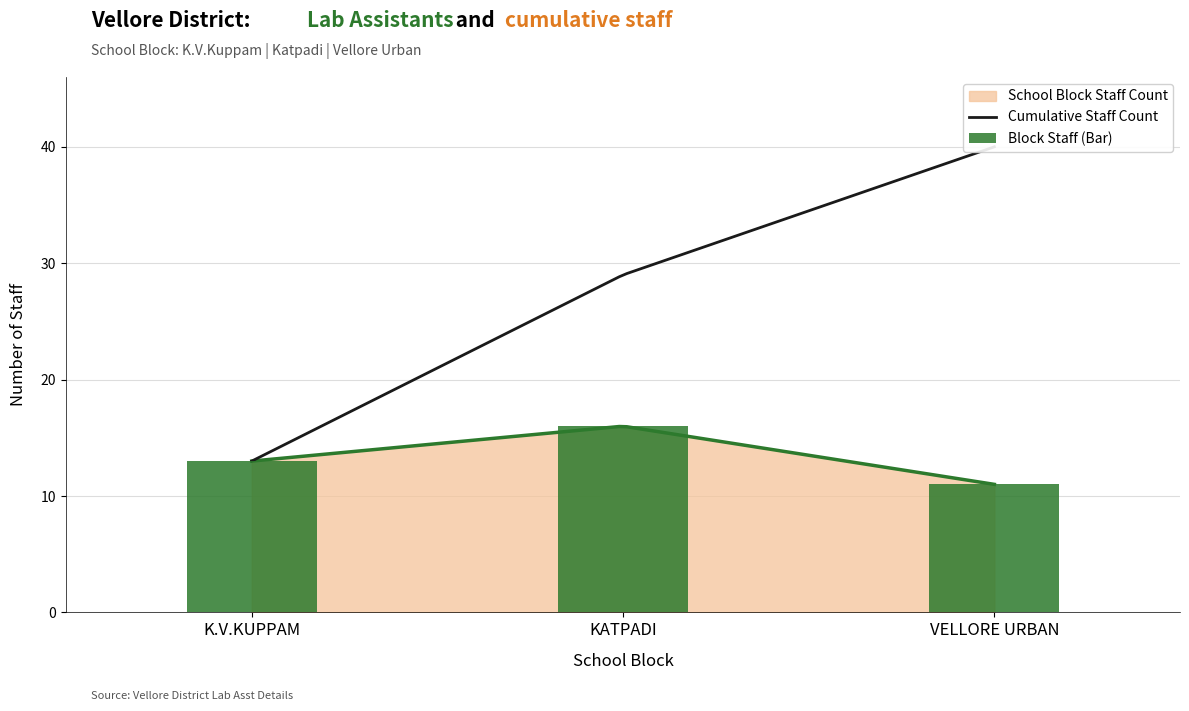

What is the change in value from KATPADI to VELLORE URBAN?

-5